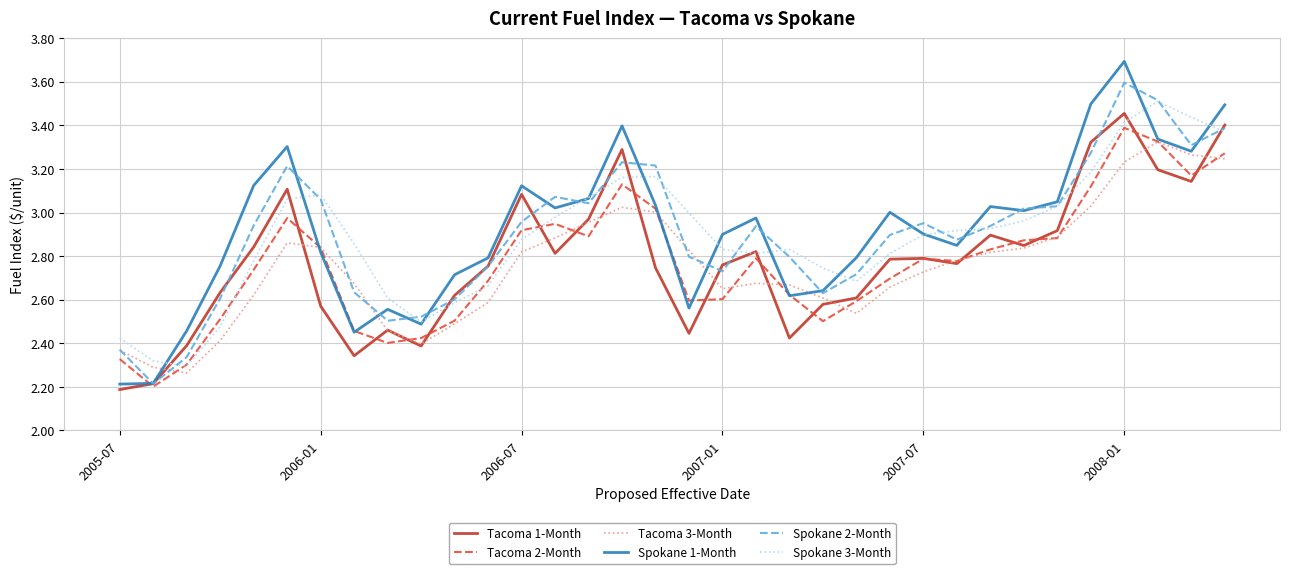

Rank the series by their maximum value, from lowest to highest.

Tacoma 3-Month, Tacoma 2-Month, Tacoma 1-Month, Spokane 3-Month, Spokane 2-Month, Spokane 1-Month